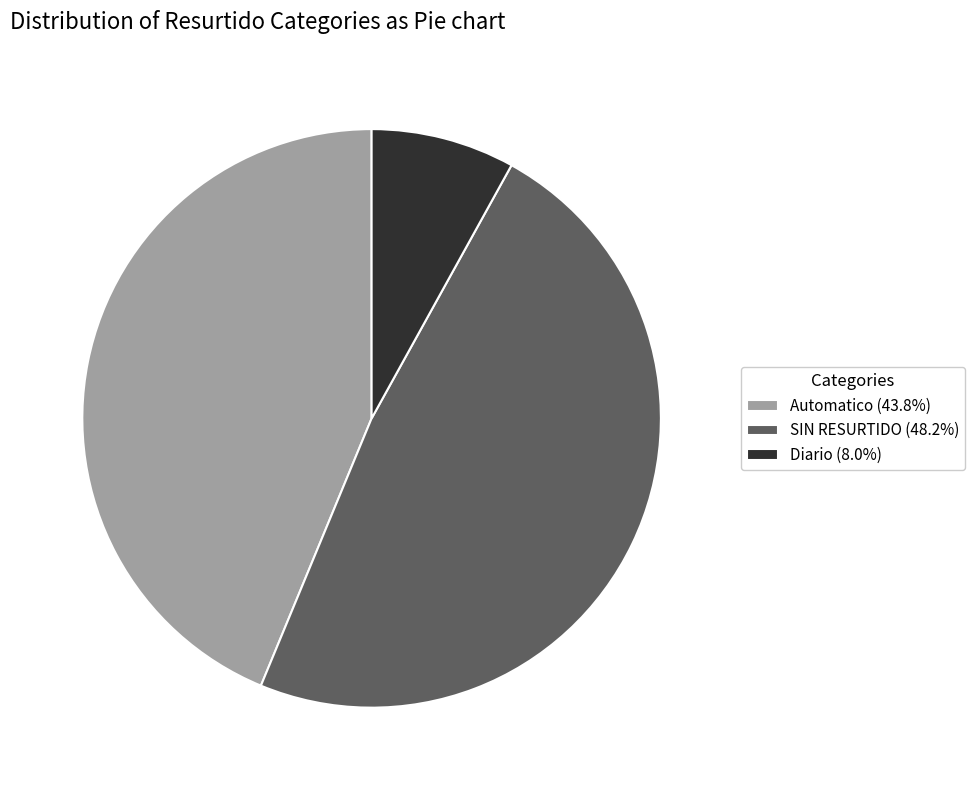

Approximately how many times larger is the value at Automatico compared to SIN RESURTIDO?

0.9